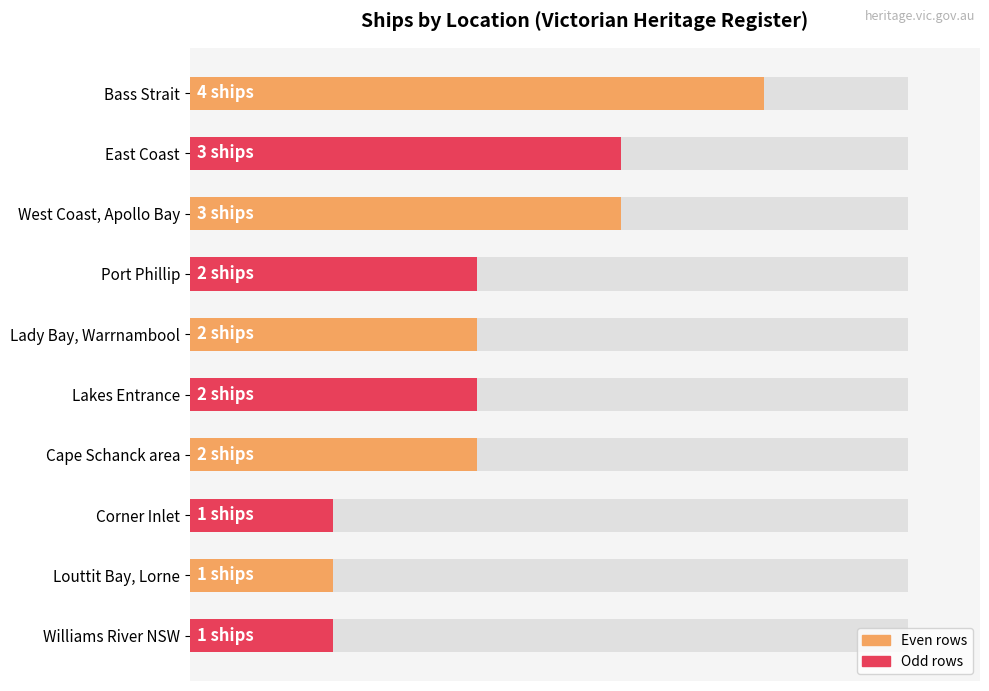

Is it true that the value at Lakes Entrance is 2?

True